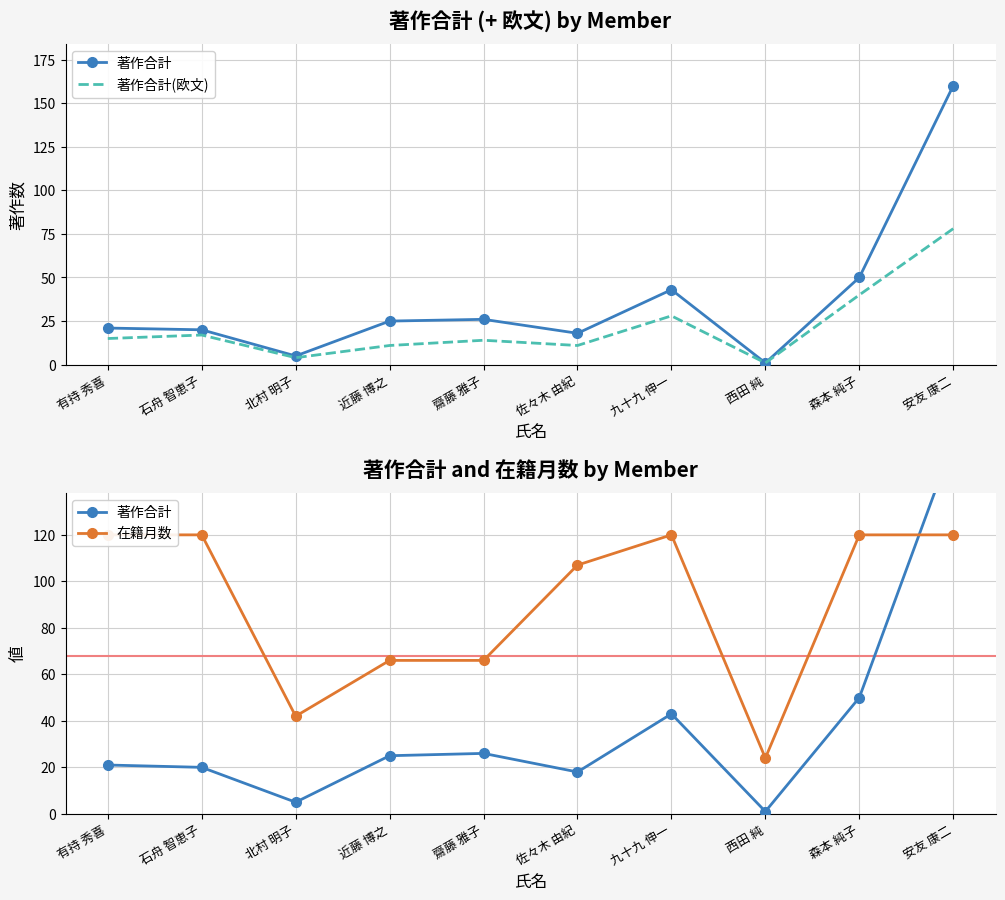

What is the difference between the highest and lowest values at 石舟 智恵子?

103